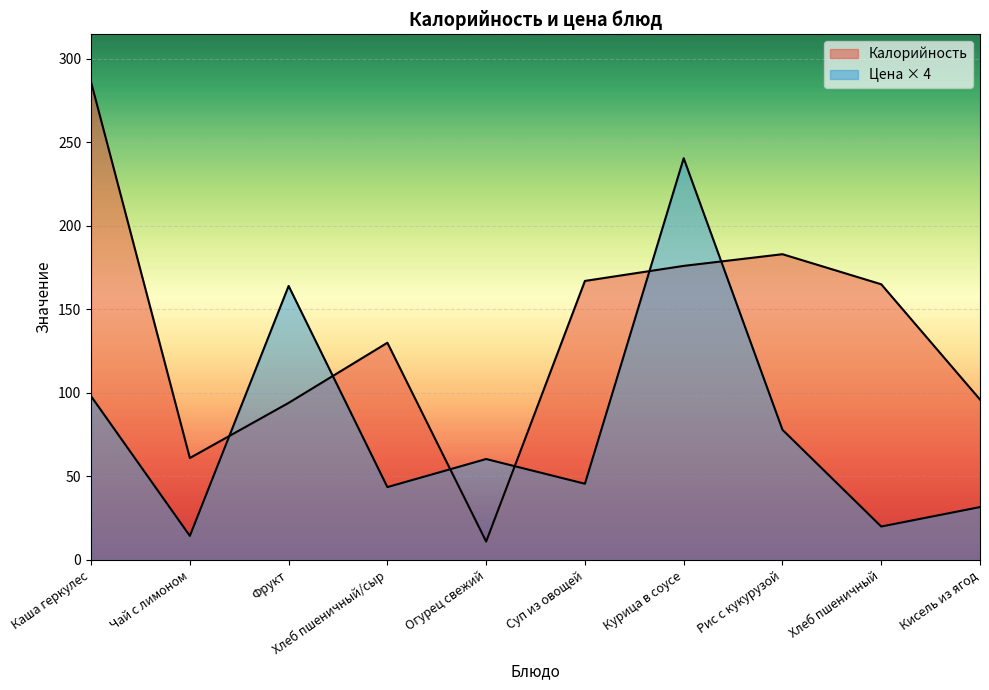

How many lines are shown in the chart?

2